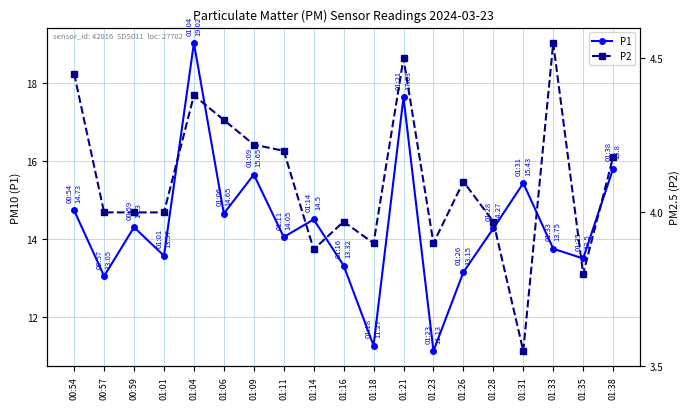

What is the label of the 14th point from the left?

01:26